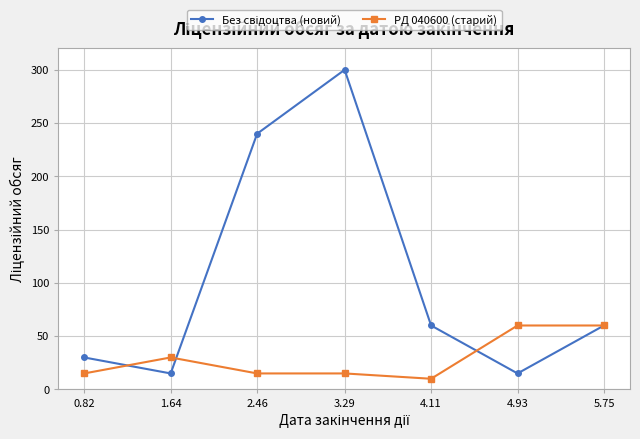

What is the total value across all series at 4.93?

75